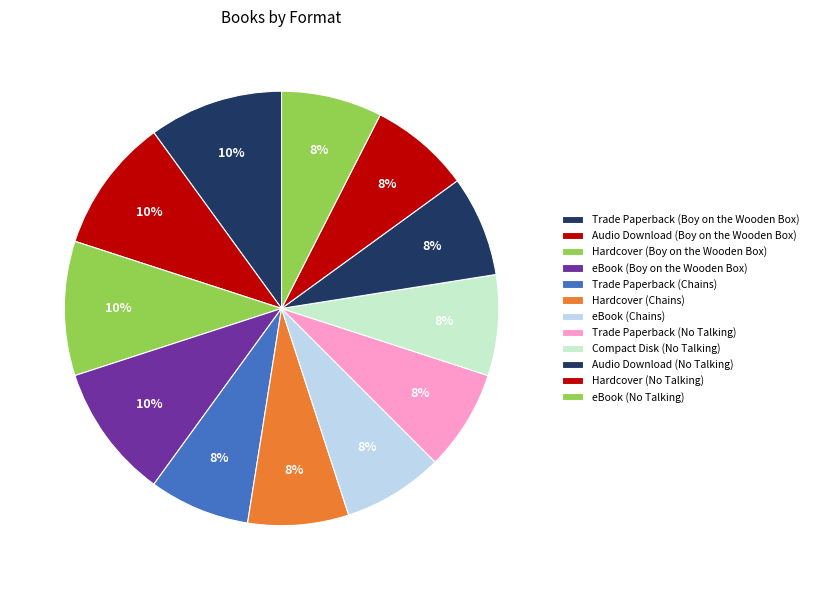

Count the number of slices in the pie.

12